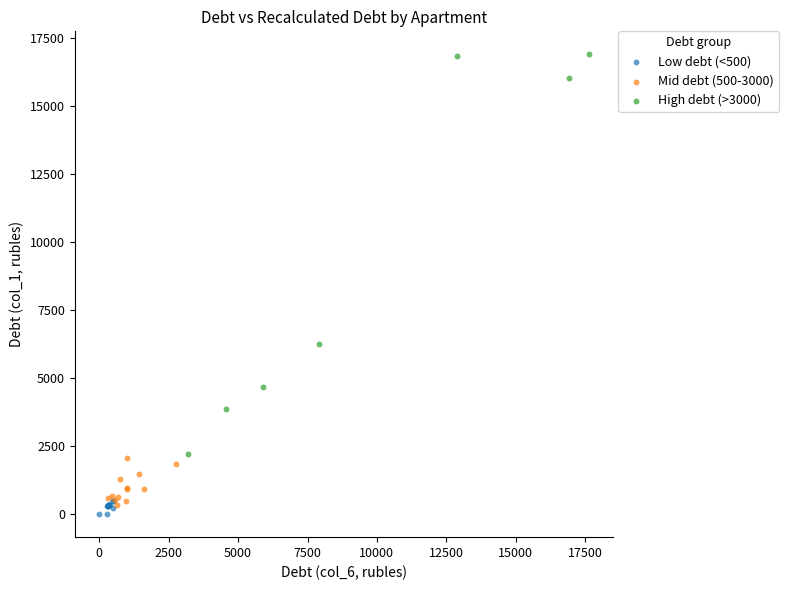

Which series has the widest spread of Y values?

High debt (>3000)